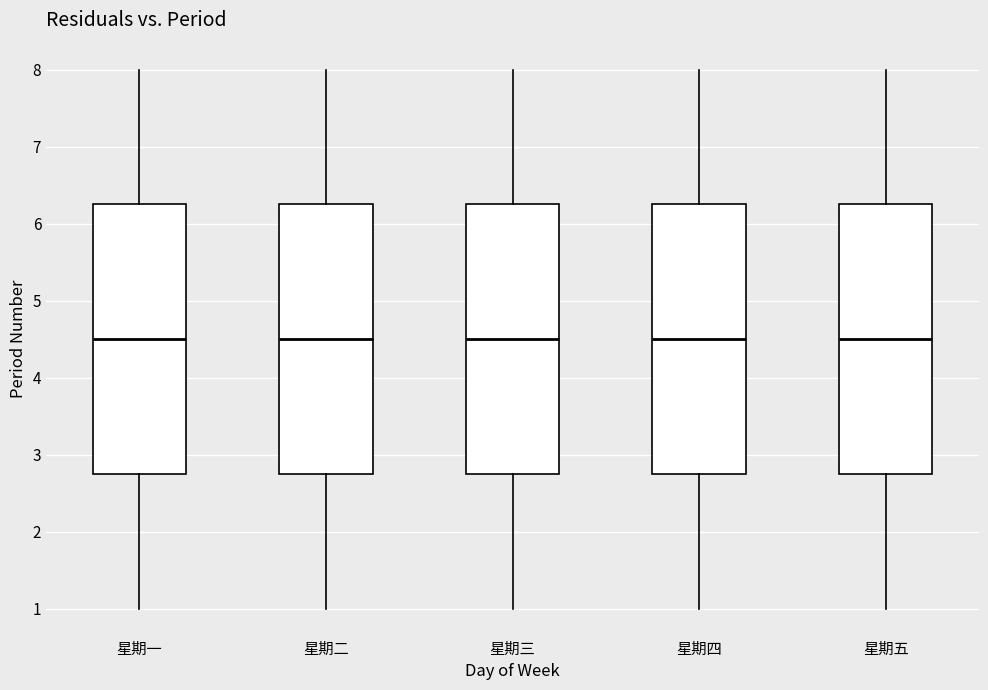

Reading left to right, transcribe this box plot: for each box, give where its median line is, the range the box spans, and where its two whiskers end, as read against the y-axis. The values are not printed on the chart, so give them approximately, as read against the axis.

星期一: median 4.5, box 2.8 to 6.3, whiskers 1.0 to 8.0
星期二: median 4.5, box 2.8 to 6.3, whiskers 1.0 to 8.0
星期三: median 4.5, box 2.8 to 6.3, whiskers 1.0 to 8.0
星期四: median 4.5, box 2.8 to 6.3, whiskers 1.0 to 8.0
星期五: median 4.5, box 2.8 to 6.3, whiskers 1.0 to 8.0